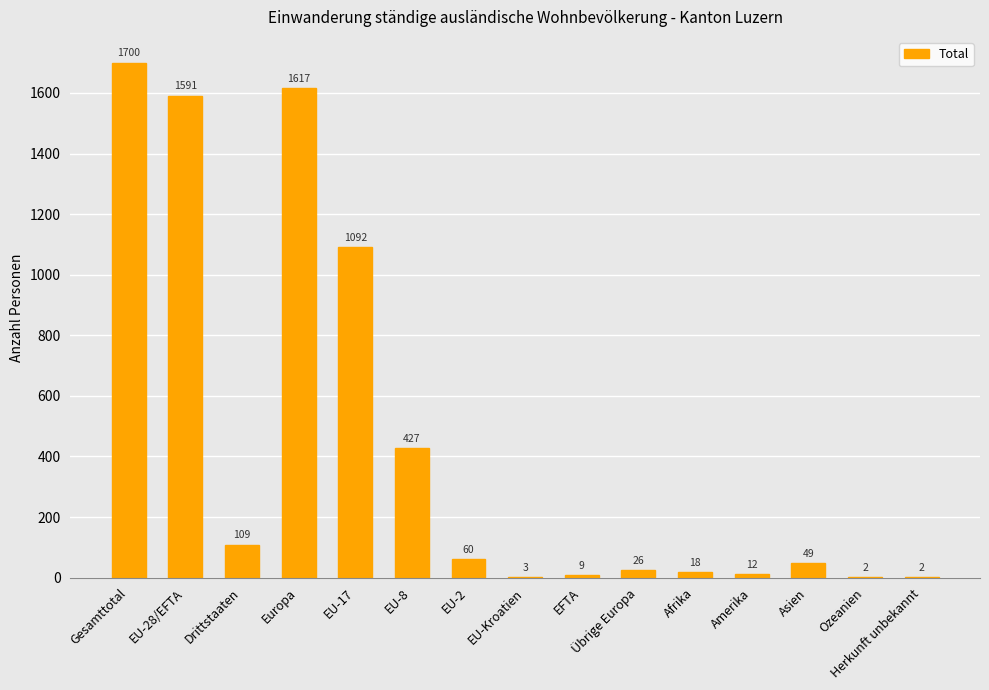

Count the number of data series in this chart.

1